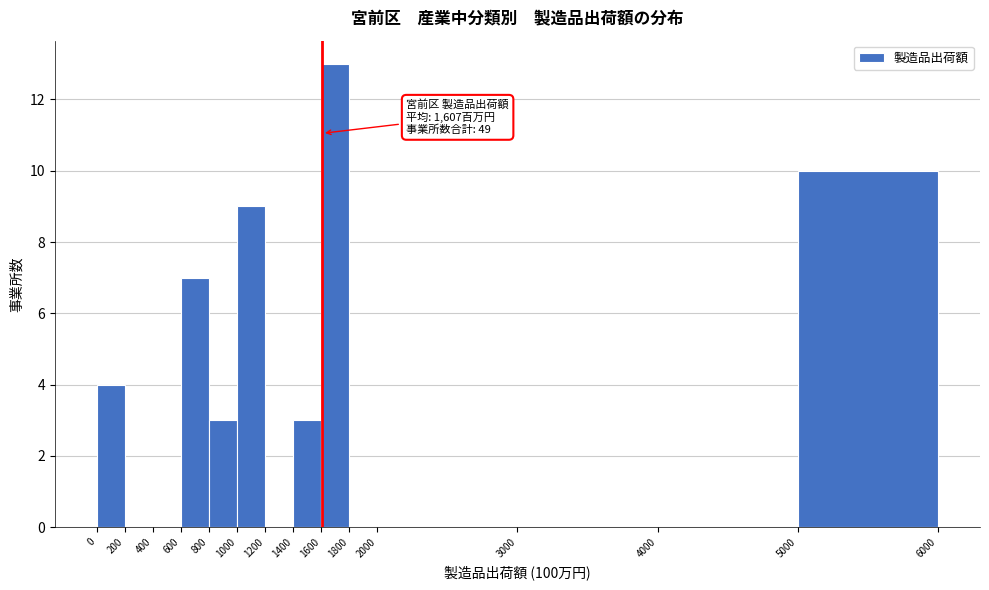

Over which range of the x-axis is the bar tallest?

1600 to 1800